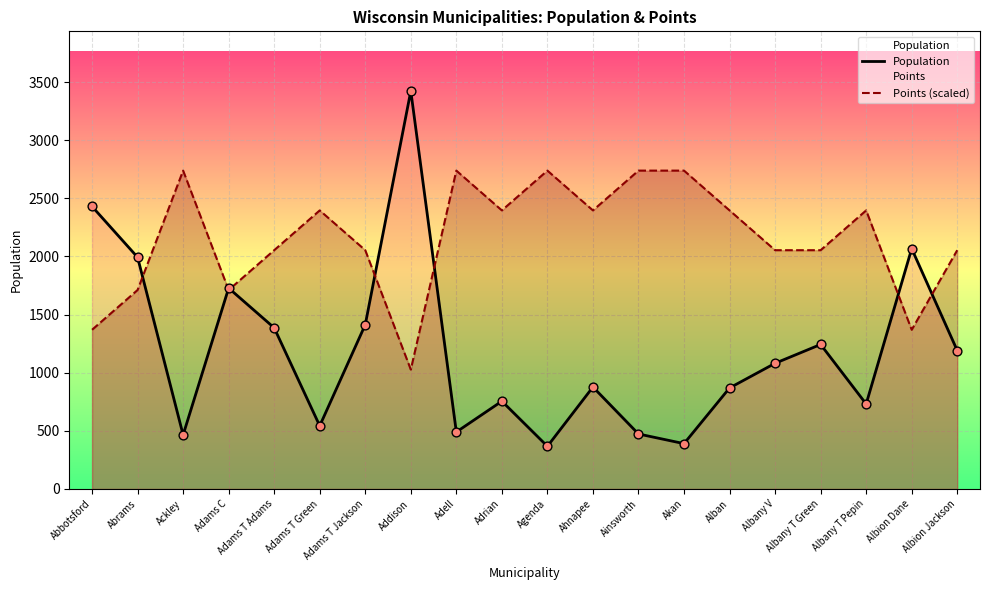

What is the total value across all series at Addison?

4449.9